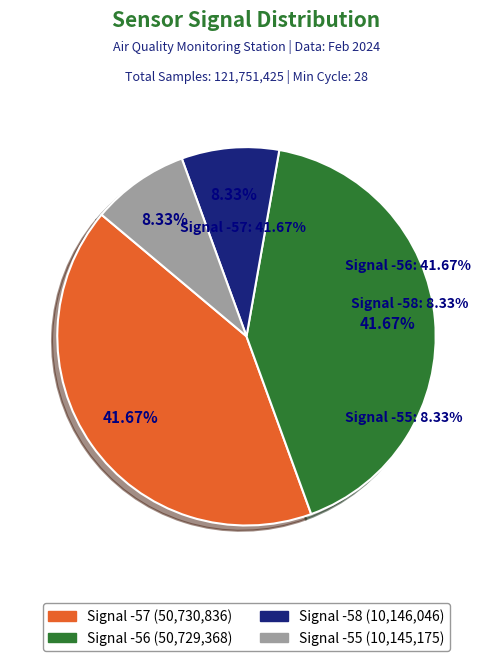

Which category has the biggest portion of the pie?

-57